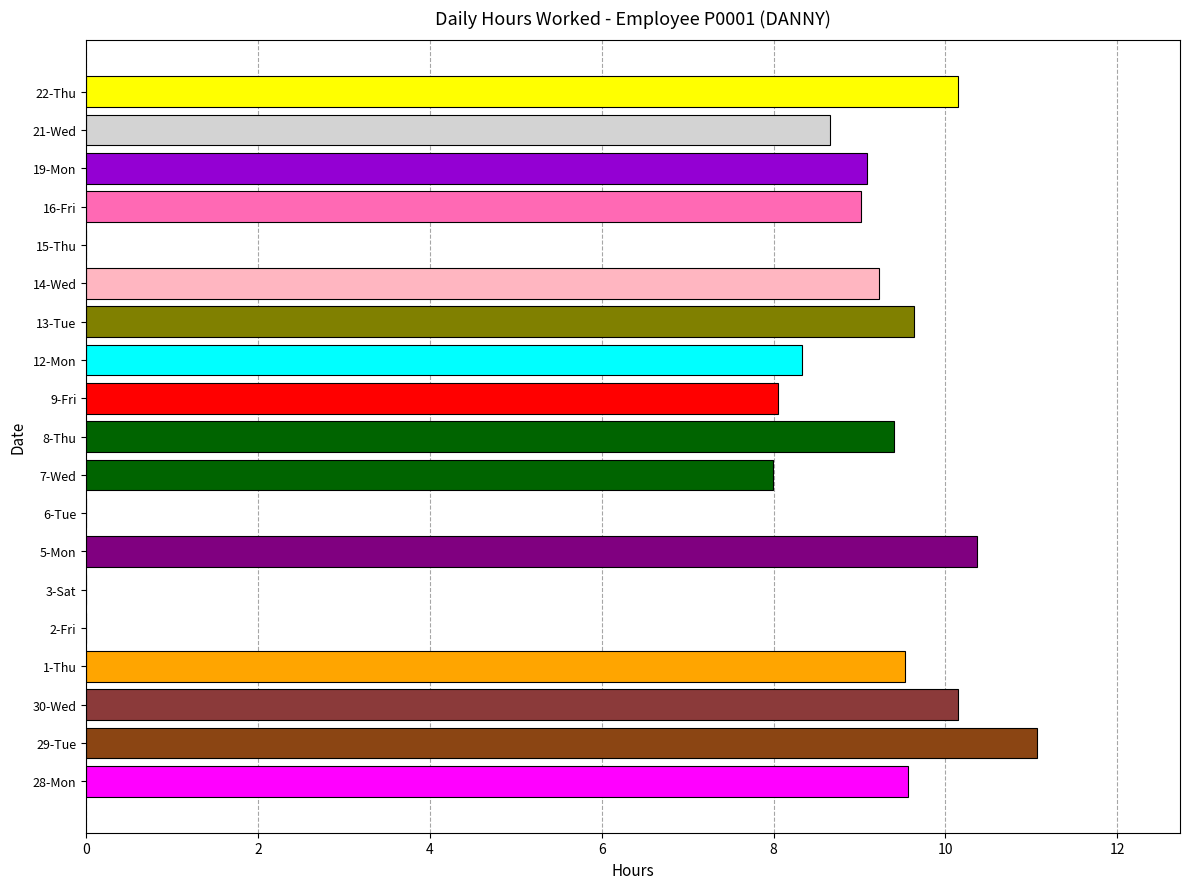

What is the ratio of the value at 28-Mon to the value at 7-Wed?

1.2